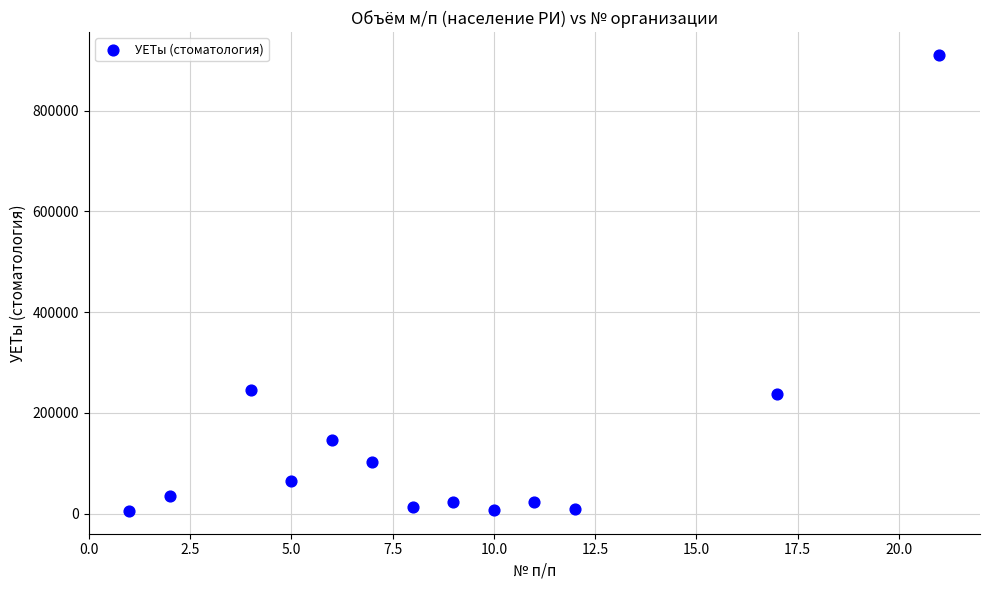

What is the range of Y values (max minus min)?

905059